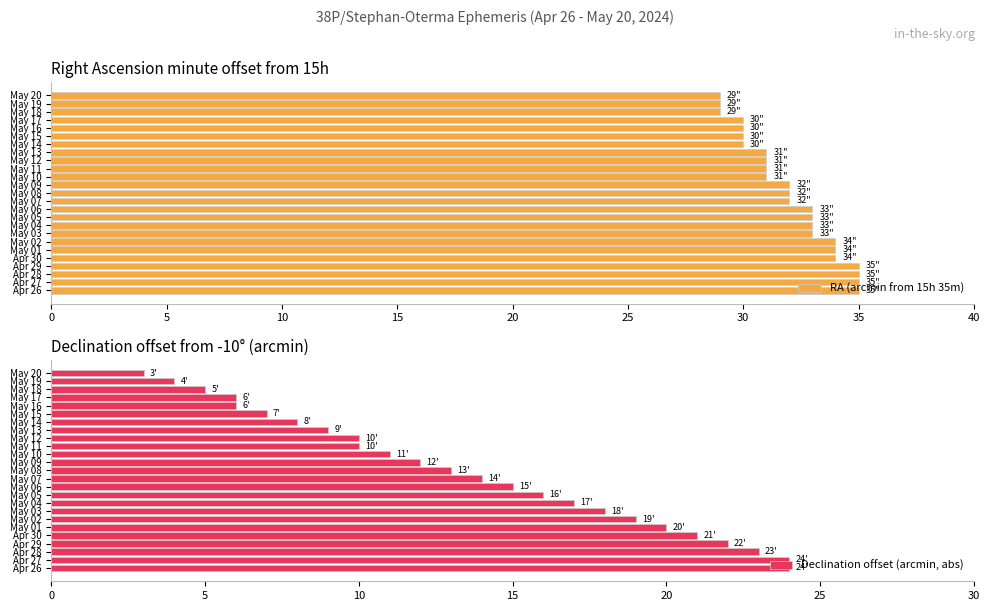

Is it true that Declination offset (arcmin, abs) equals 23 at Apr 28?

True